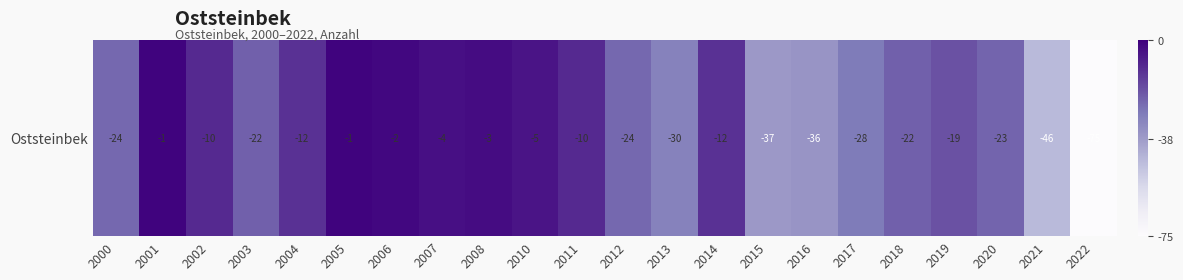

Where is the data nearest to the value -38?

2015